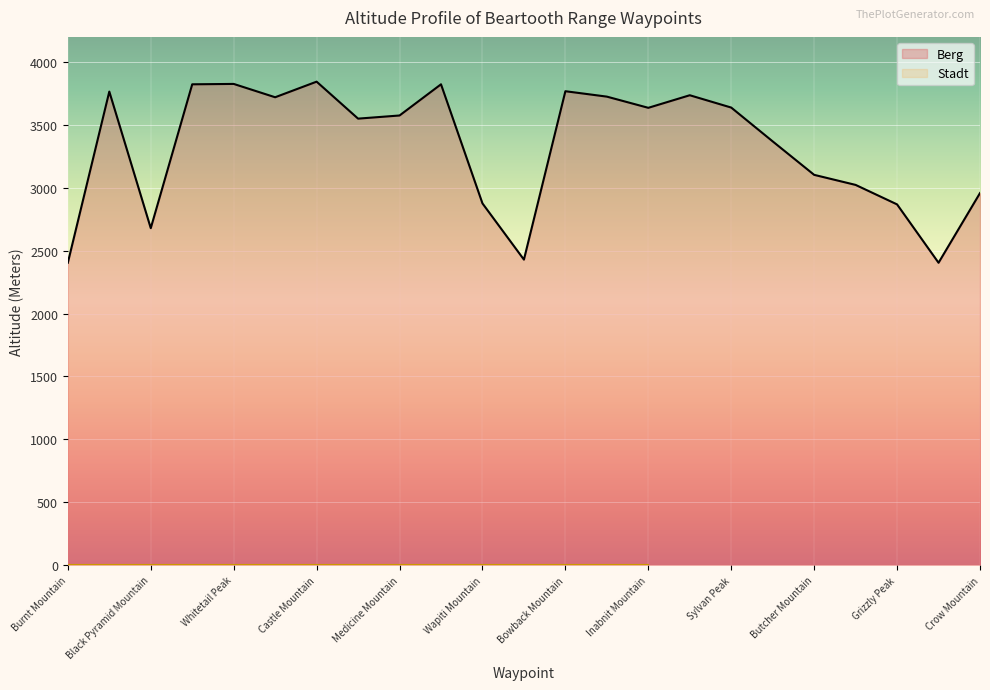

Approximately how many times larger is the value at Silver Run Peak compared to Medicine Mountain?

1.1